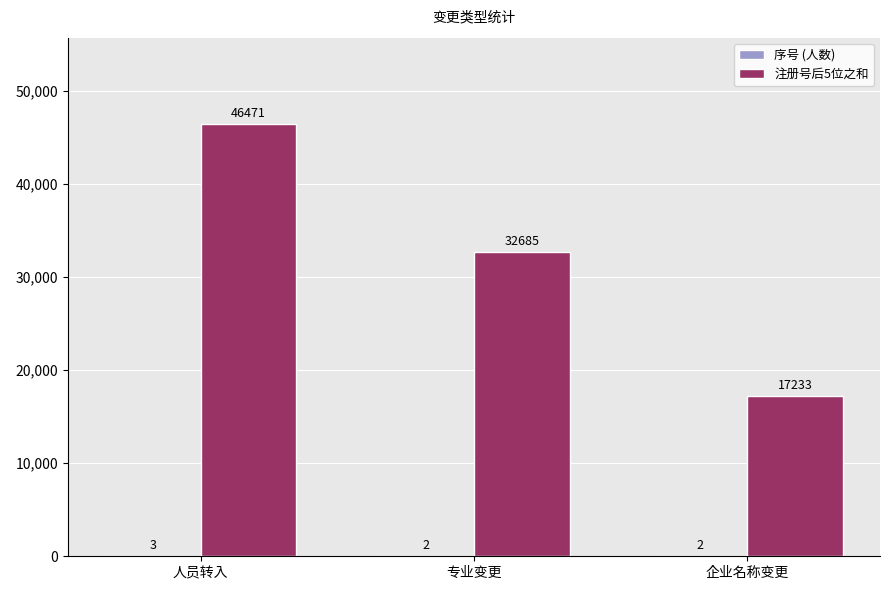

The 注册号后5位之和 series shows 32685 at 专业变更. True or false?

True